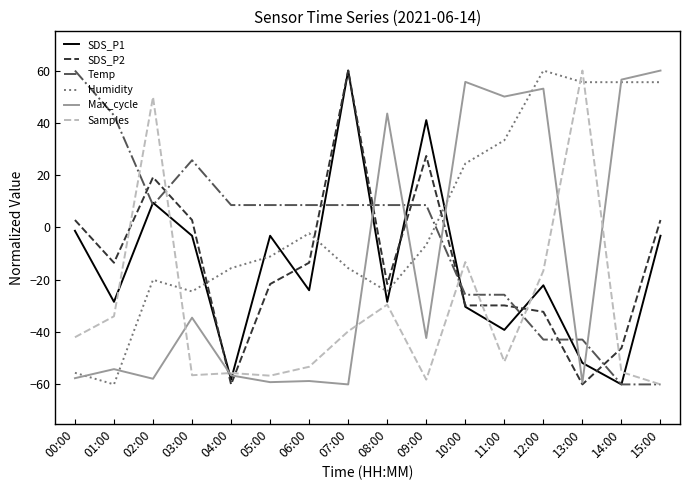

Read the SDS_P2 value at 05:00.

-21.6